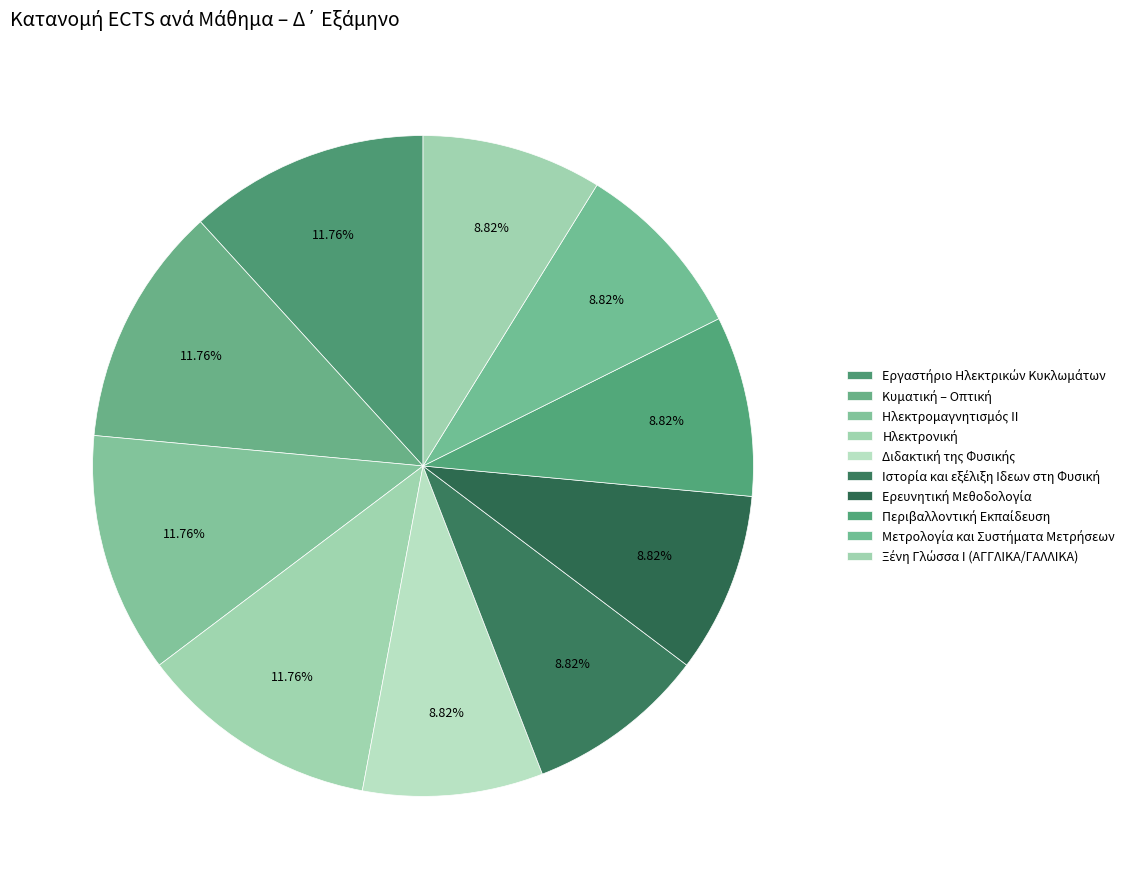

Count the number of slices in the pie.

10